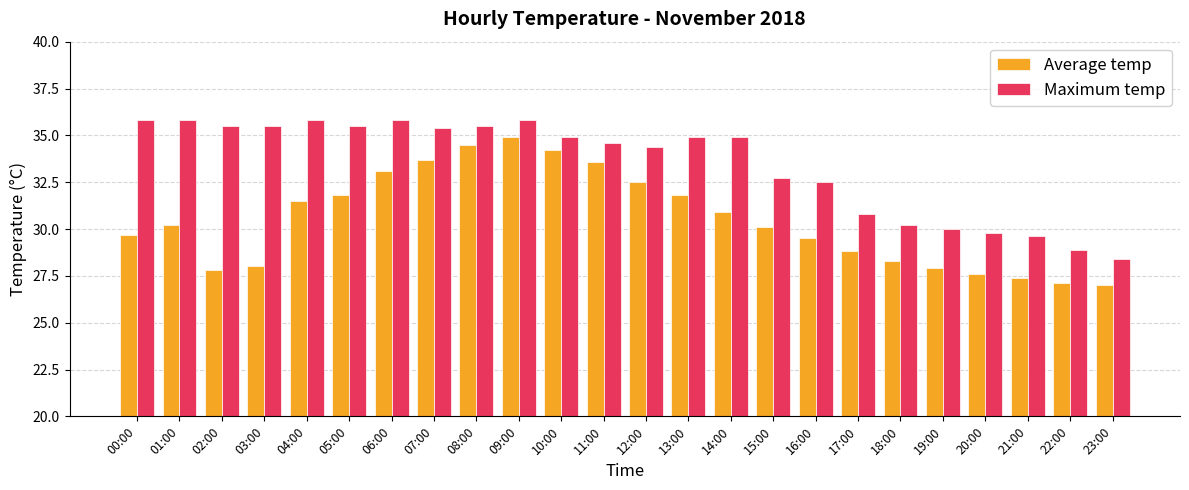

What is the total value across all series at 11:00?

68.2